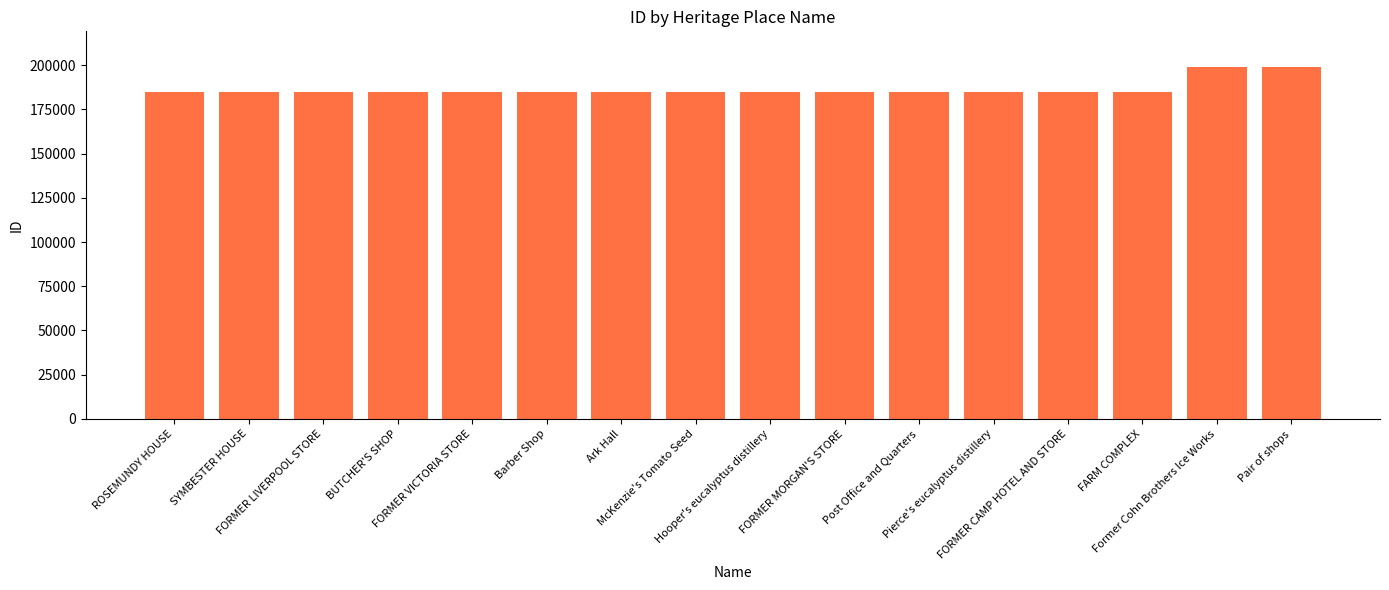

What is the value of the 11th bar from the left?

184945